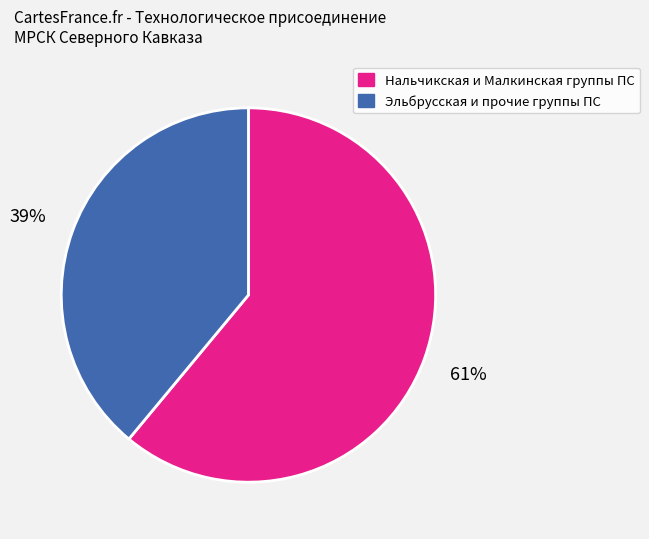

Approximately how many times larger is the value at Эльбрусская и прочие группы ПС compared to Нальчикская и Малкинская группы ПС?

0.6